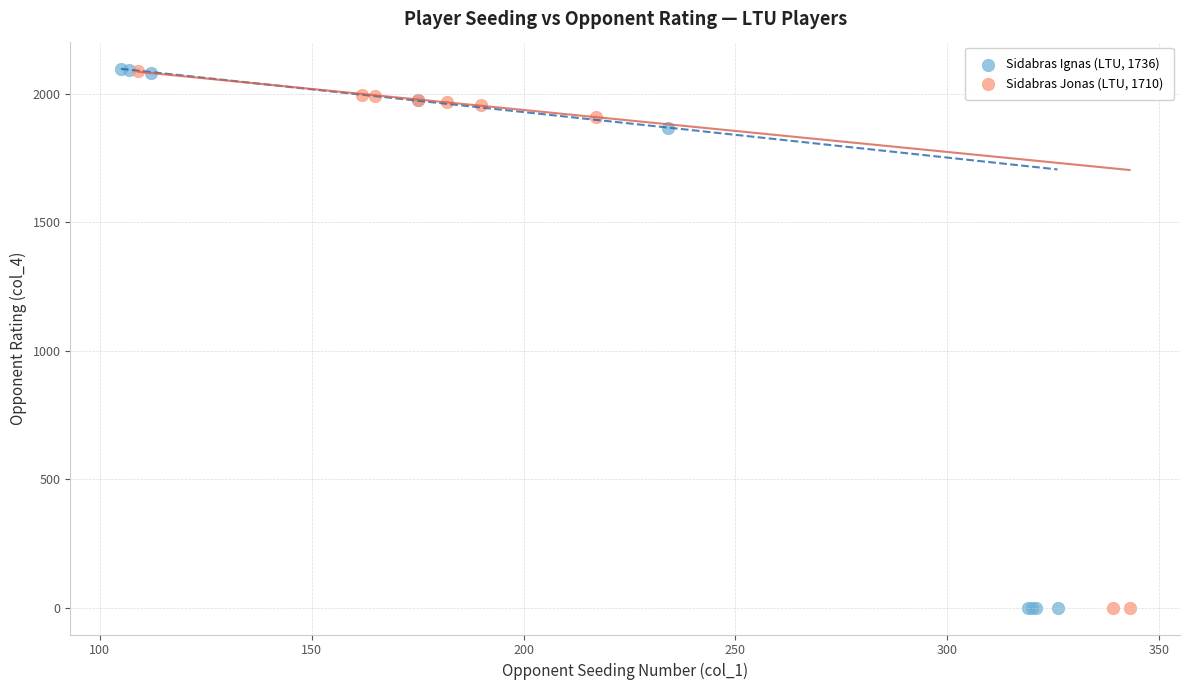

Which series has the widest spread of Y values?

Sidabras Ignas (LTU, 1736)